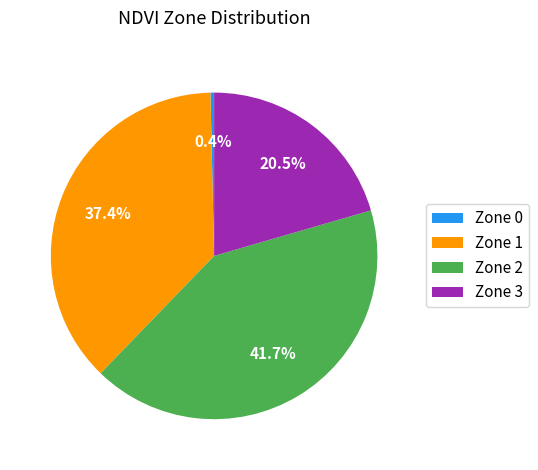

To the nearest percent, what portion does Zone 1 represent?

37%